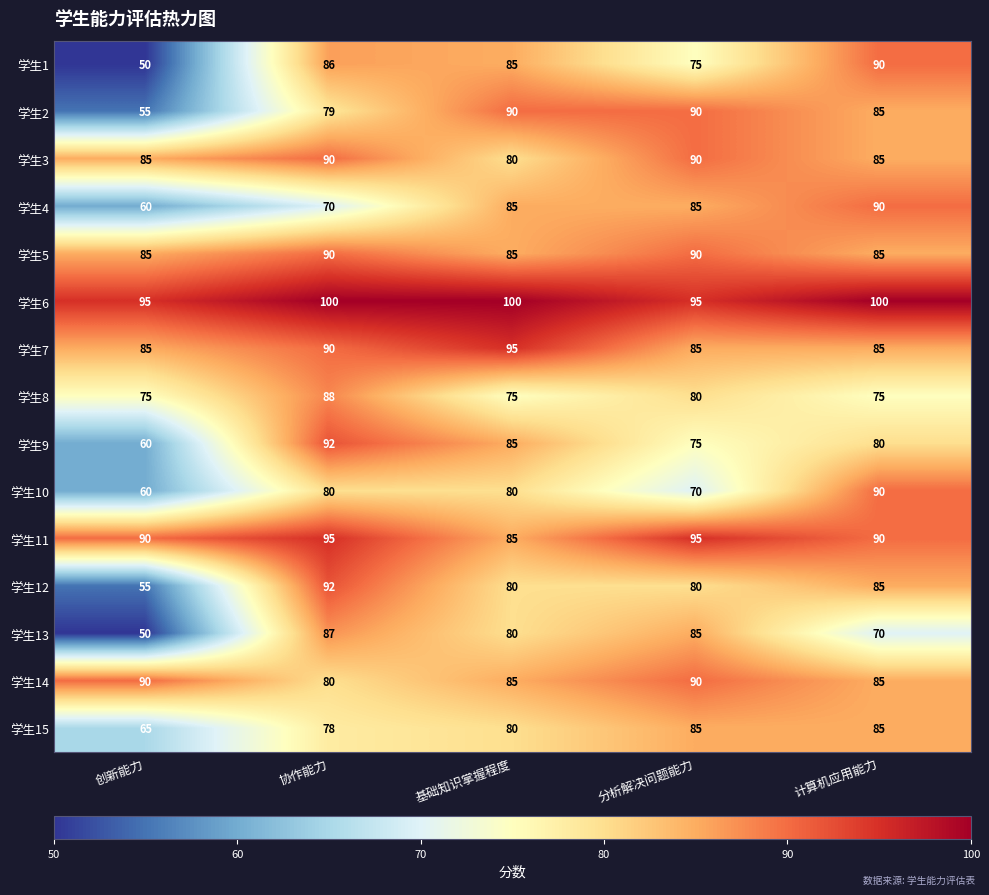

What is the maximum value for 学生9?

92